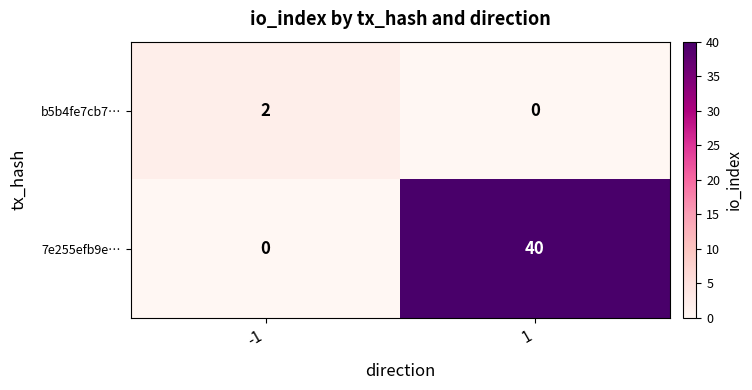

The value of 7e255efb9e… at -1 is -14. True or false?

False